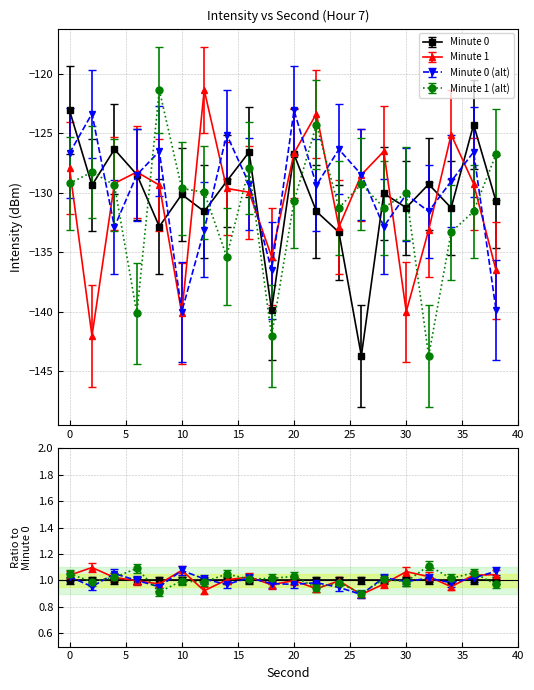

Which has a higher value, 30 or 36?

36